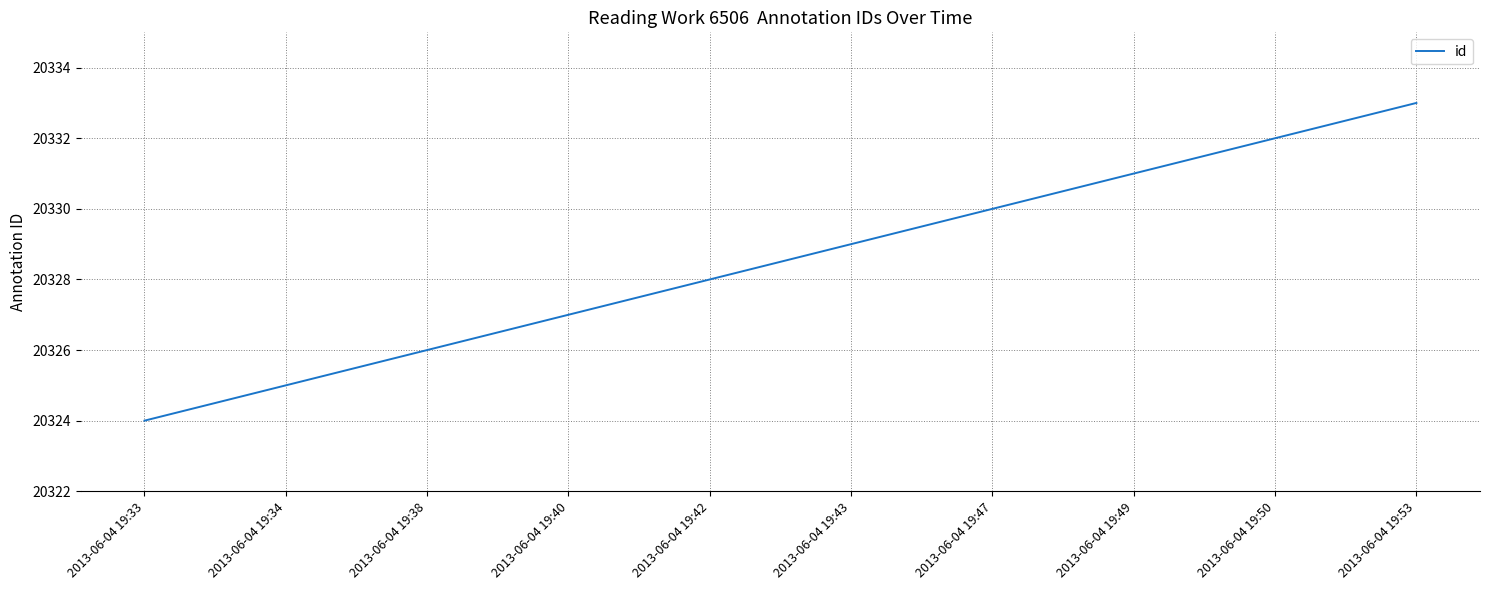

Which category has the lowest value across all series?

2013-06-04 19:33